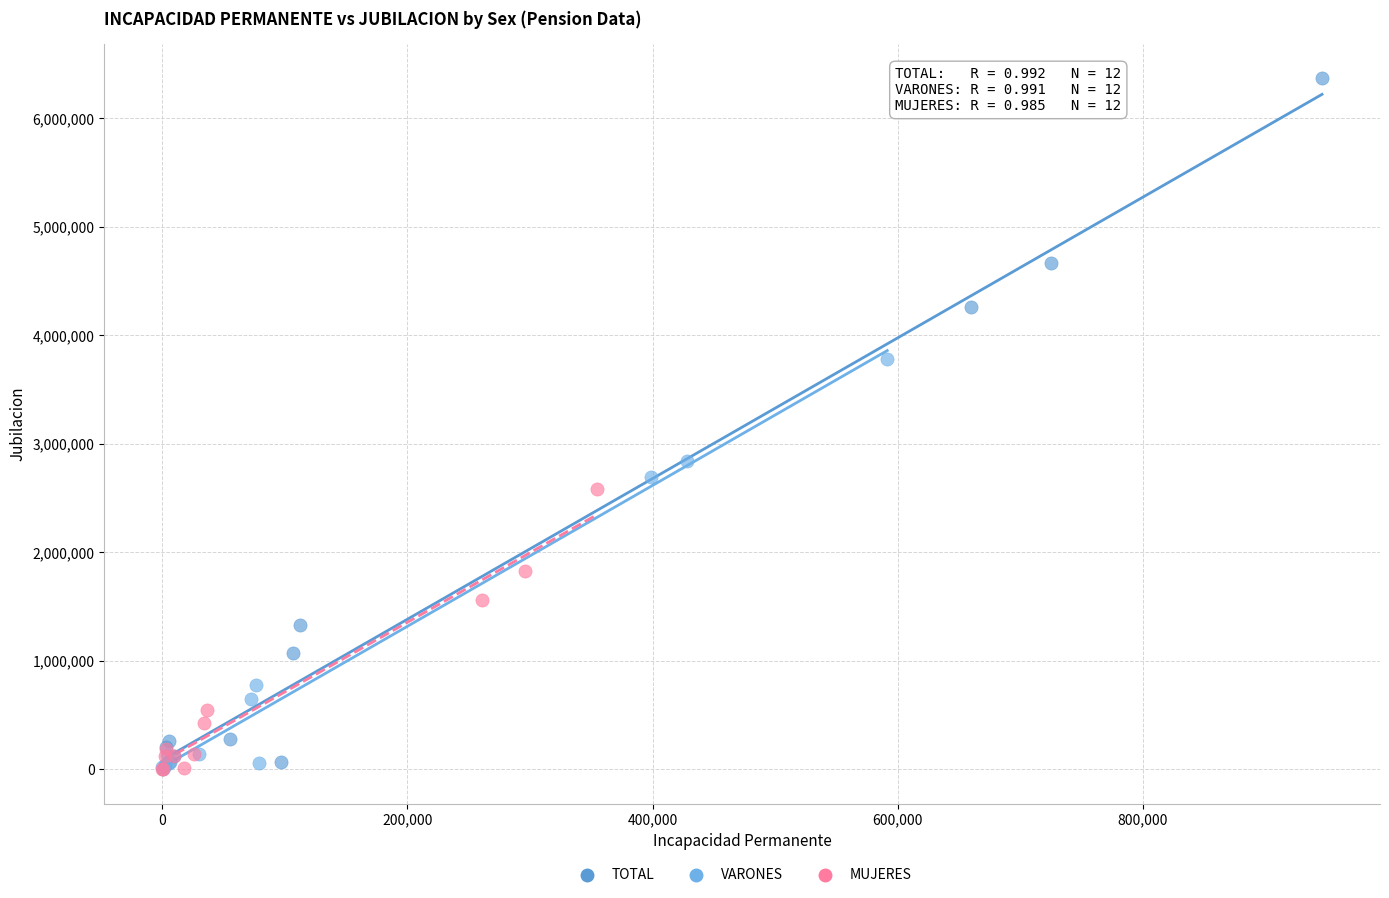

What are all the series names shown in the legend?

TOTAL, VARONES, MUJERES